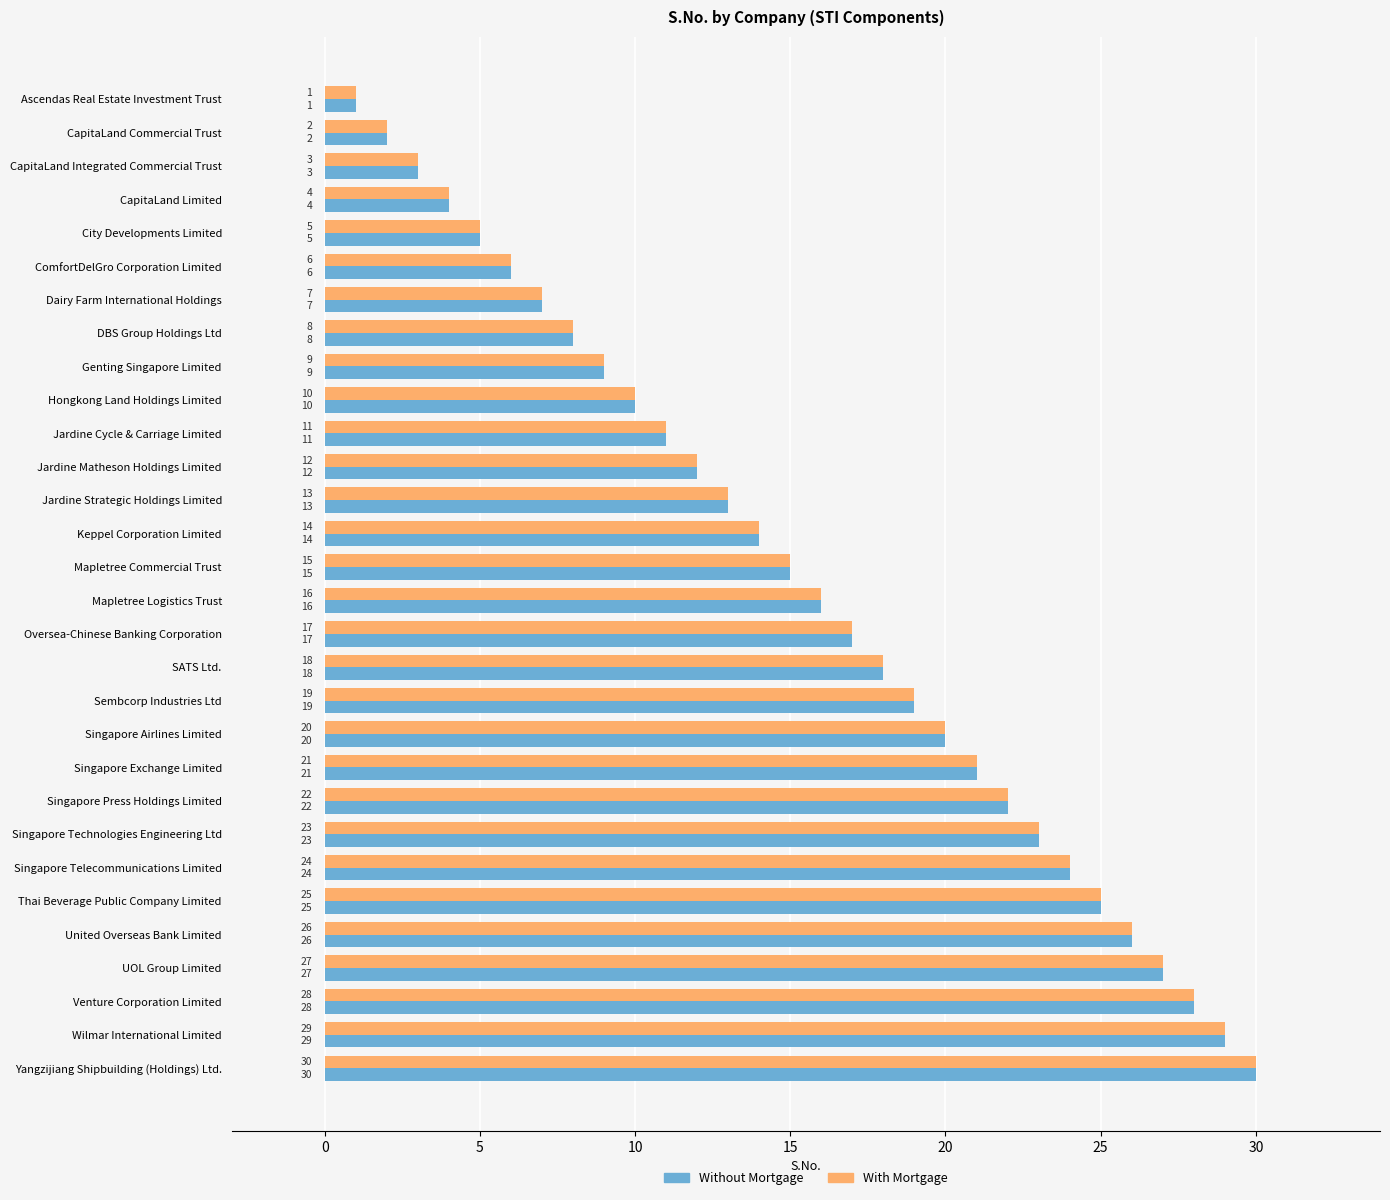

Read the With Mortgage value at SATS Ltd..

18